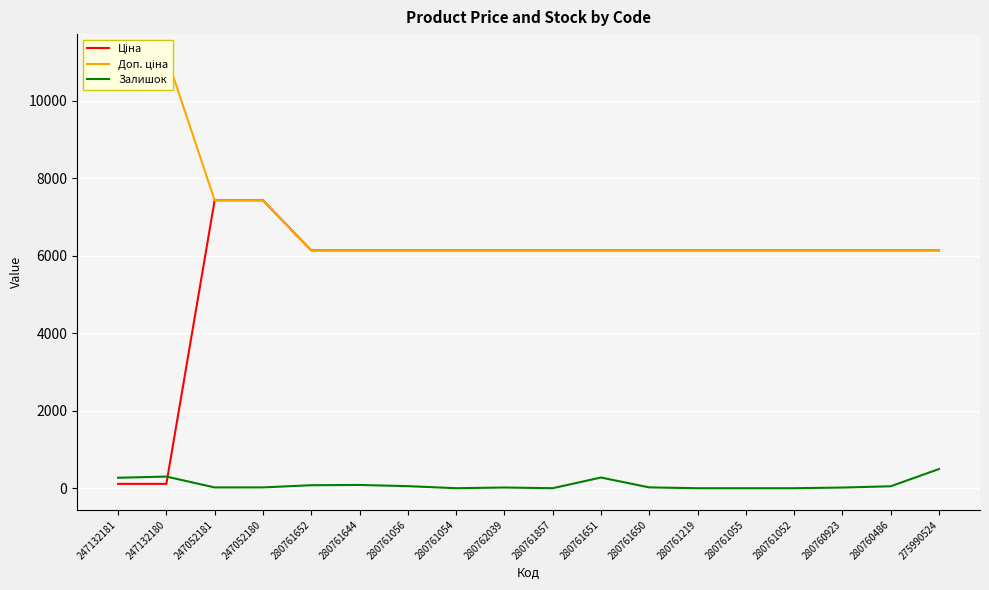

At how many categories does at least one series exceed 10809?

2